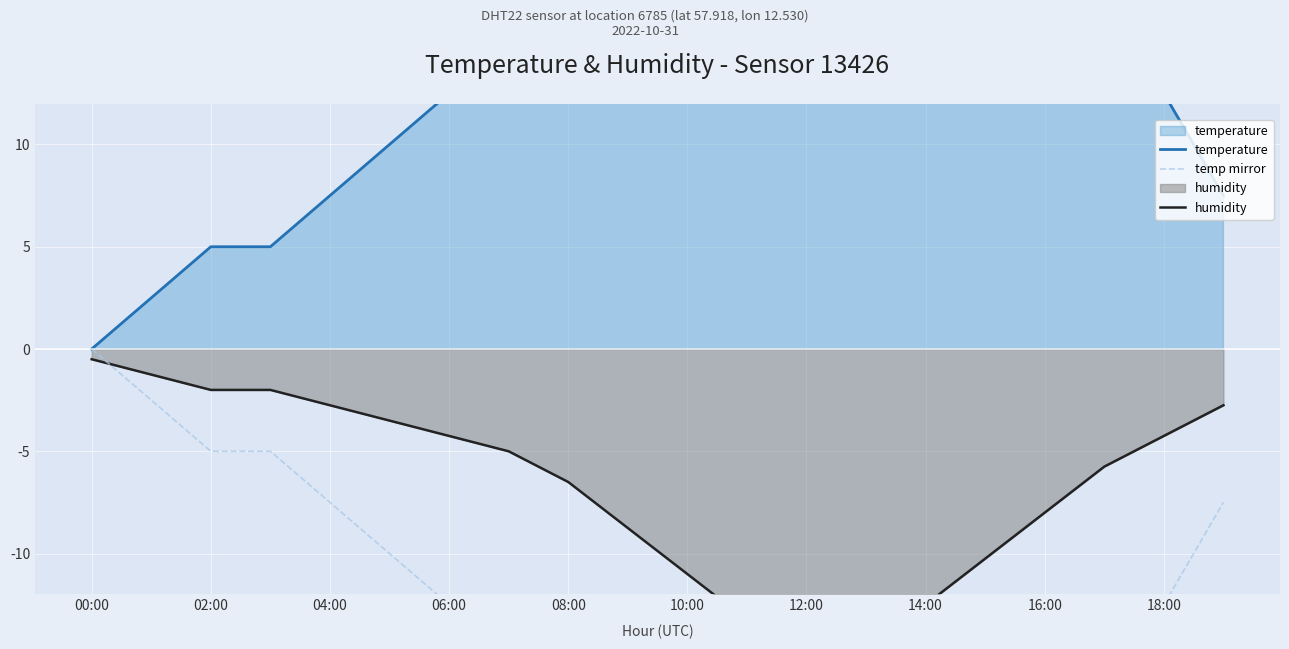

Count the number of data series in this chart.

3